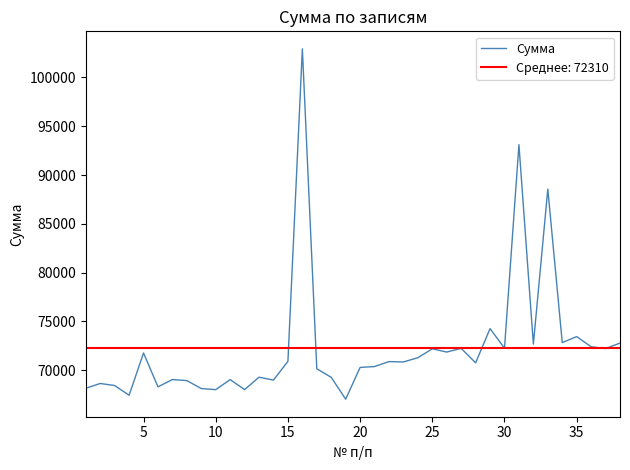

What is the lowest value of the Сумма series?

67033.6